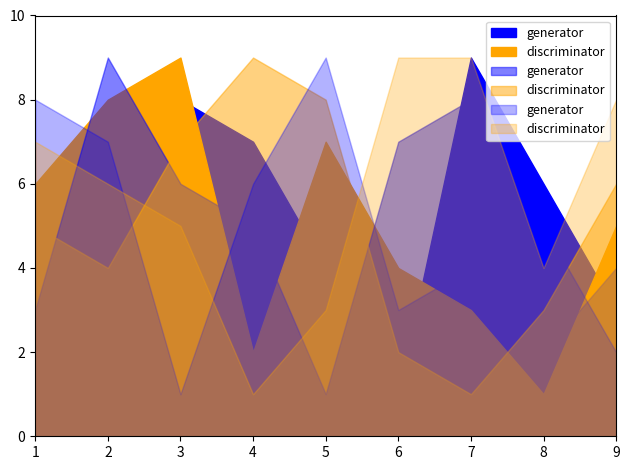

At which category is the sum across all series the highest?

1